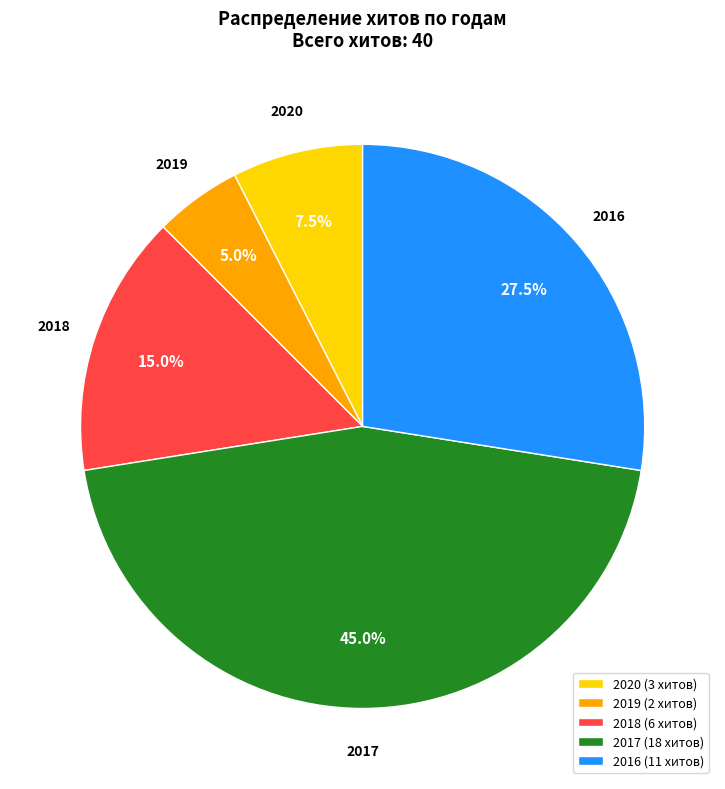

Which category has the smallest portion of the pie?

2019 (2 хитов)